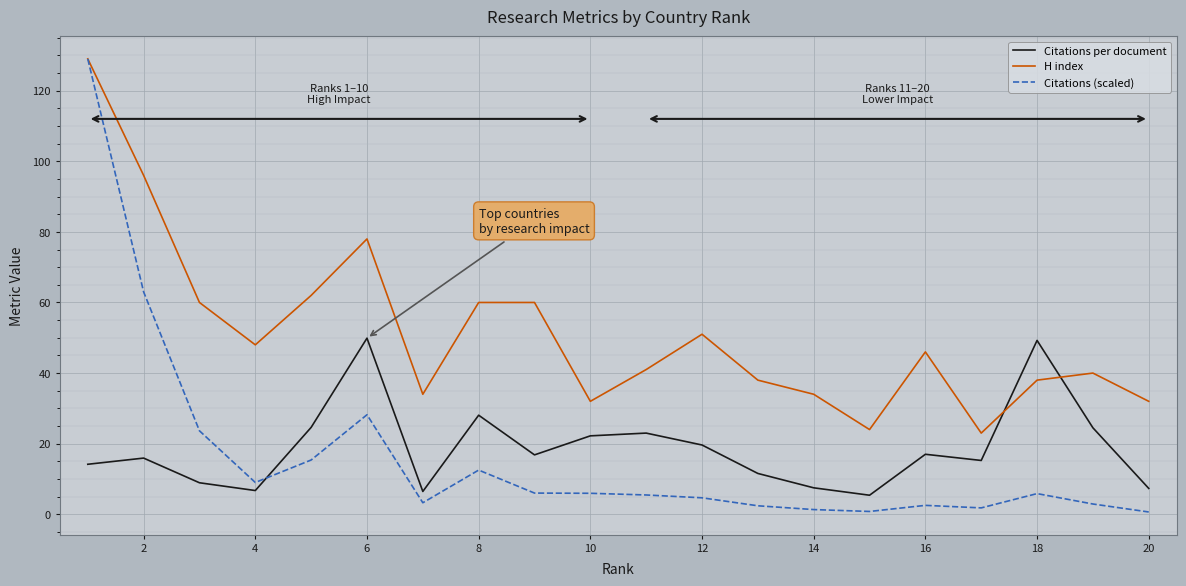

What is the highest value of the Citations per document series?

49.9